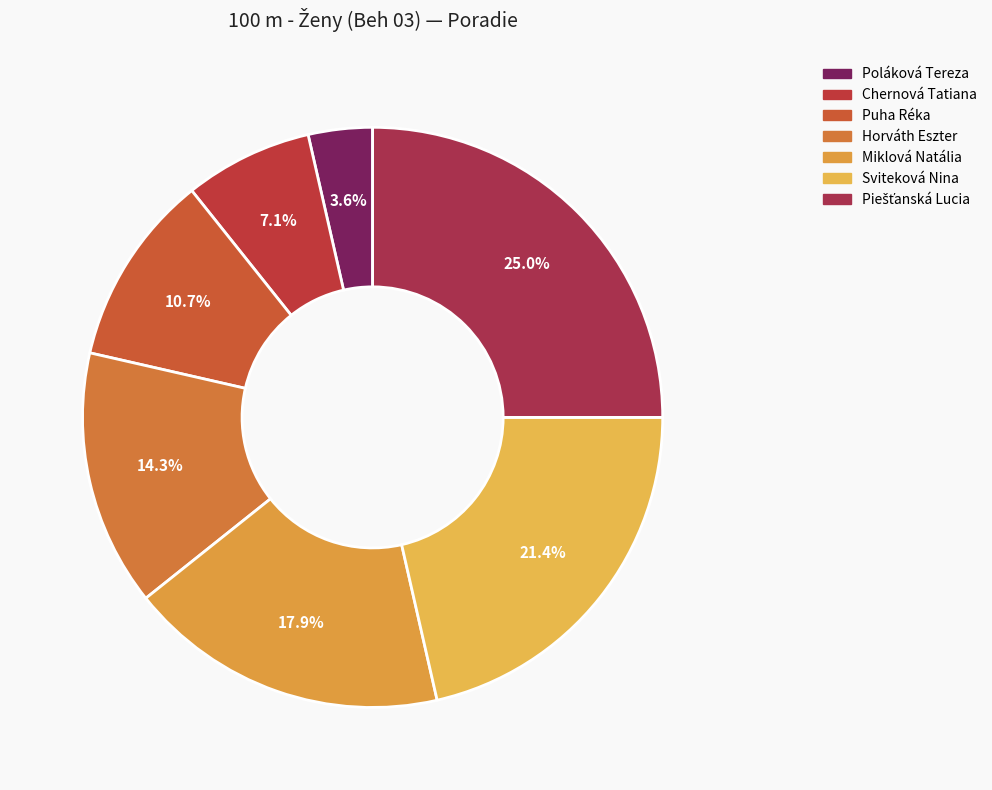

To the nearest percent, what portion does Chernová Tatiana represent?

7%